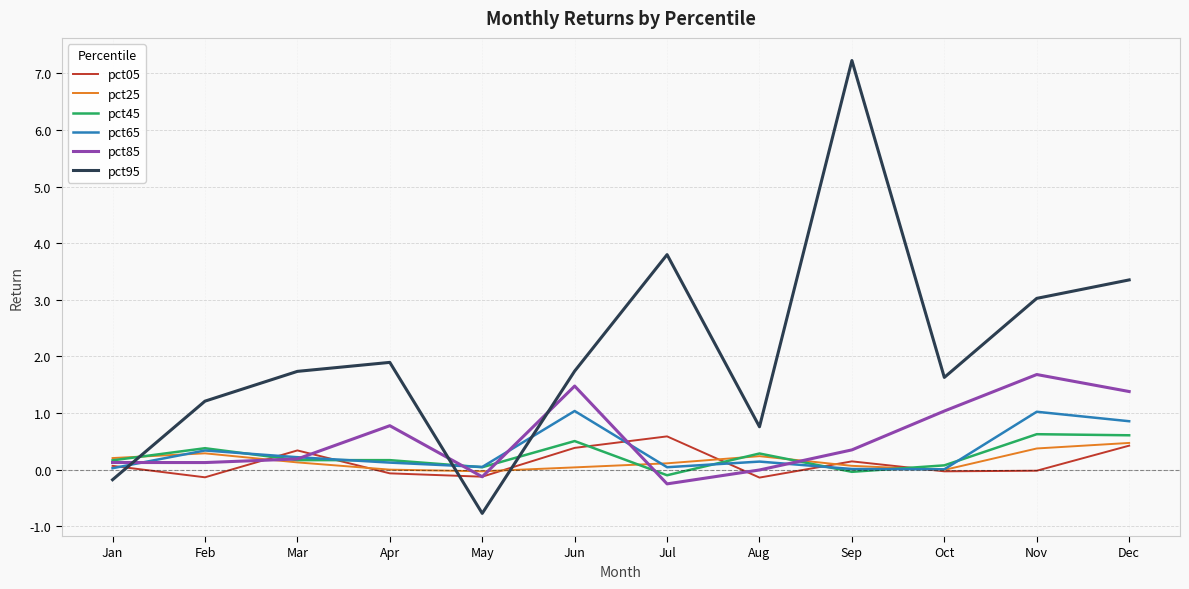

True or false: pct85 and pct95 cross at least once.

True